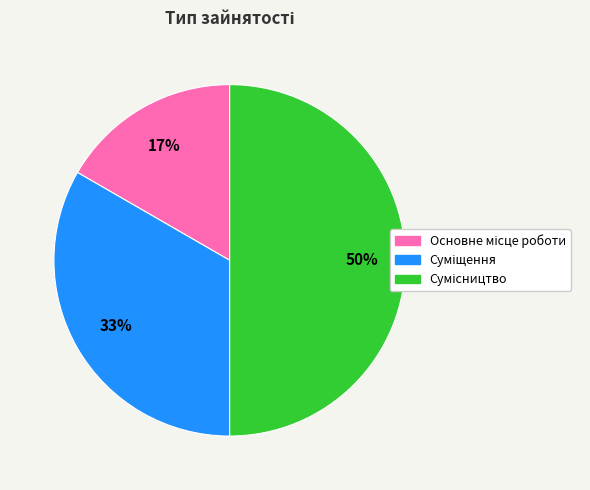

To the nearest percent, what is the average slice percentage?

33%